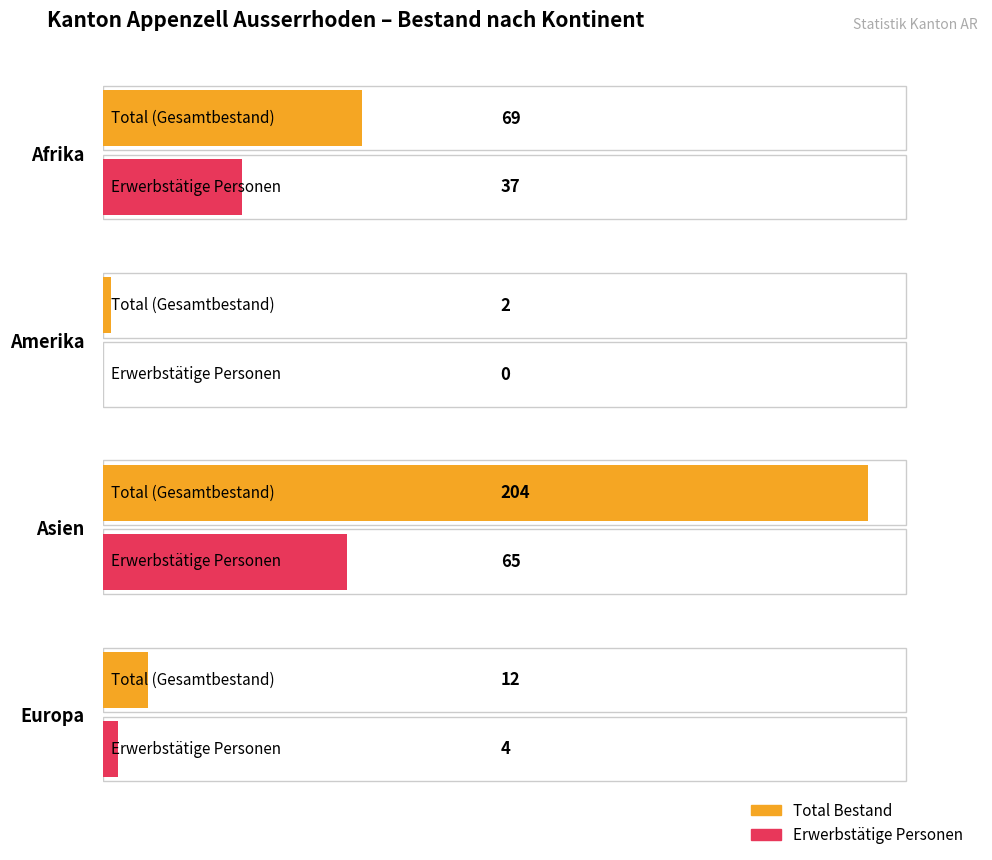

What is the difference between the maximum and second lowest values in the Total series?

192